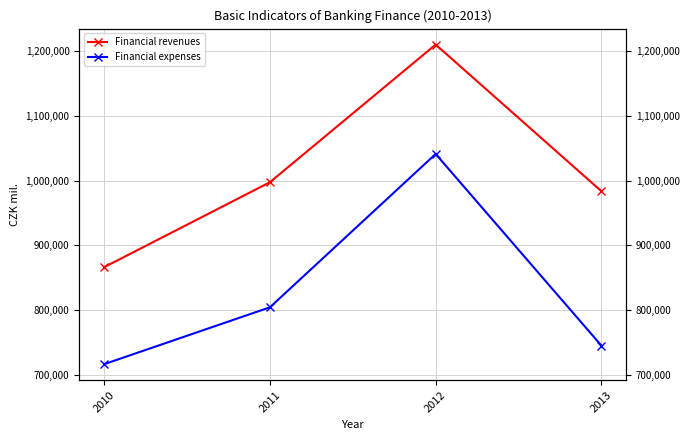

Is the value of Financial expenses at 2011 greater than the value of Financial revenues at 2010?

No